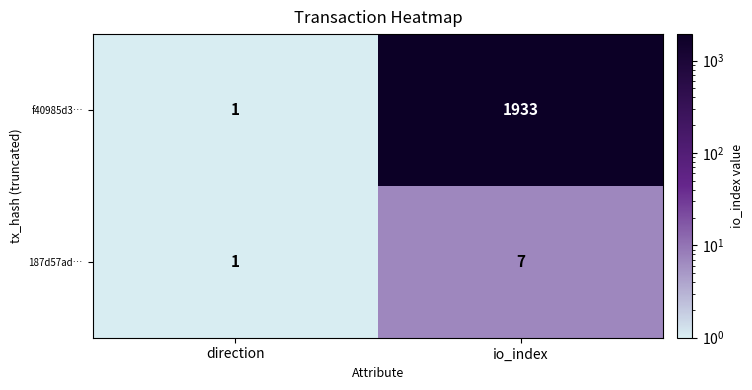

Rank the series by their maximum value, from lowest to highest.

187d57ad…, f40985d3…